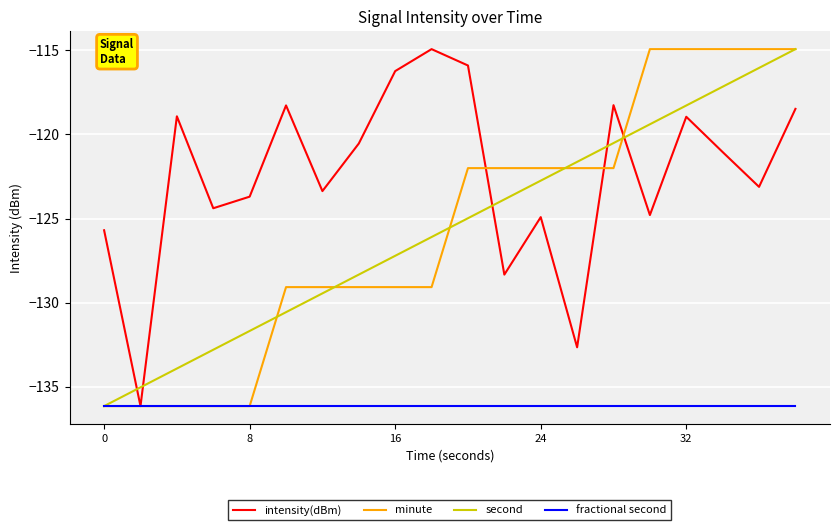

What is the greatest value displayed?

-114.9